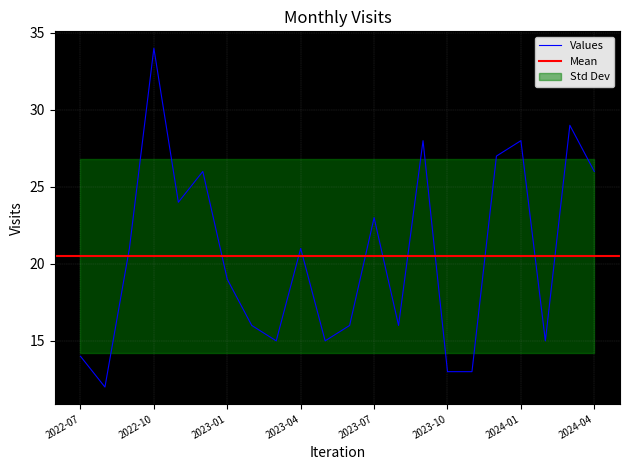

Where is the data nearest to the value 23?

2023-07